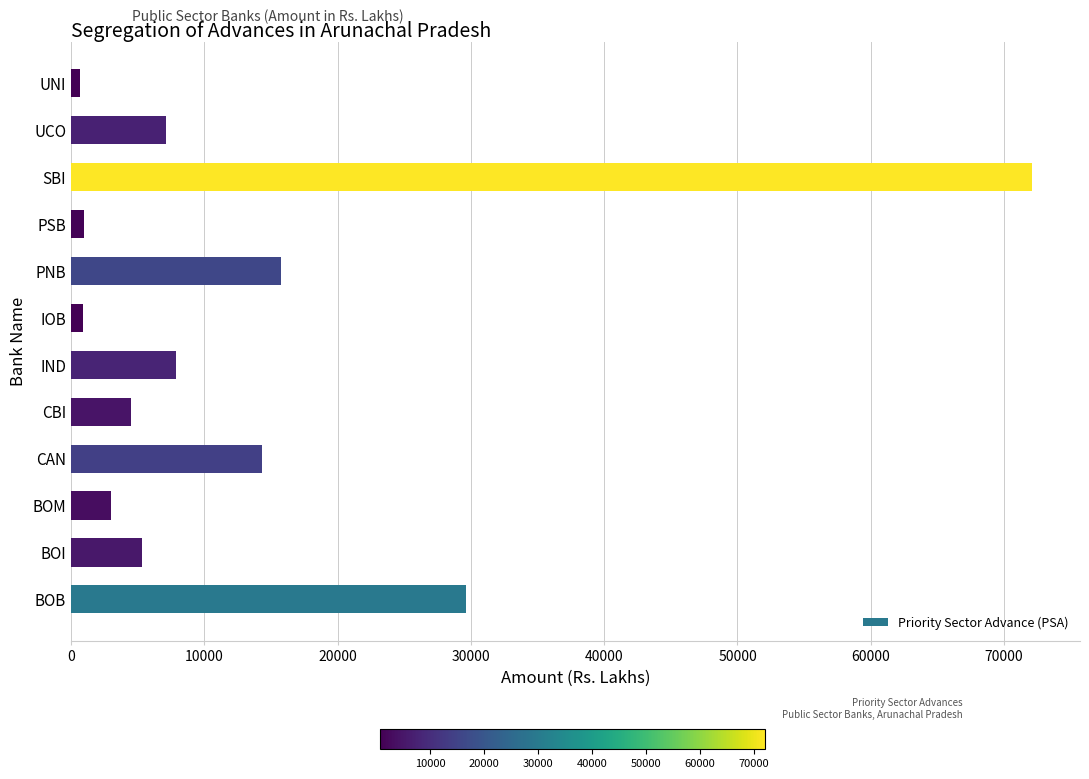

Does the chart contain stacked bars?

No